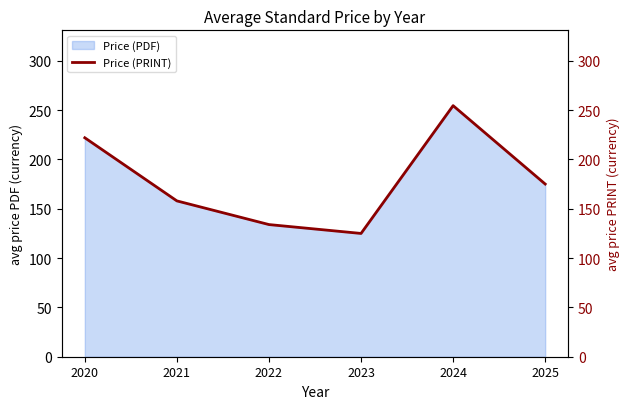

Between 2022 and 2025, which is larger?

2025